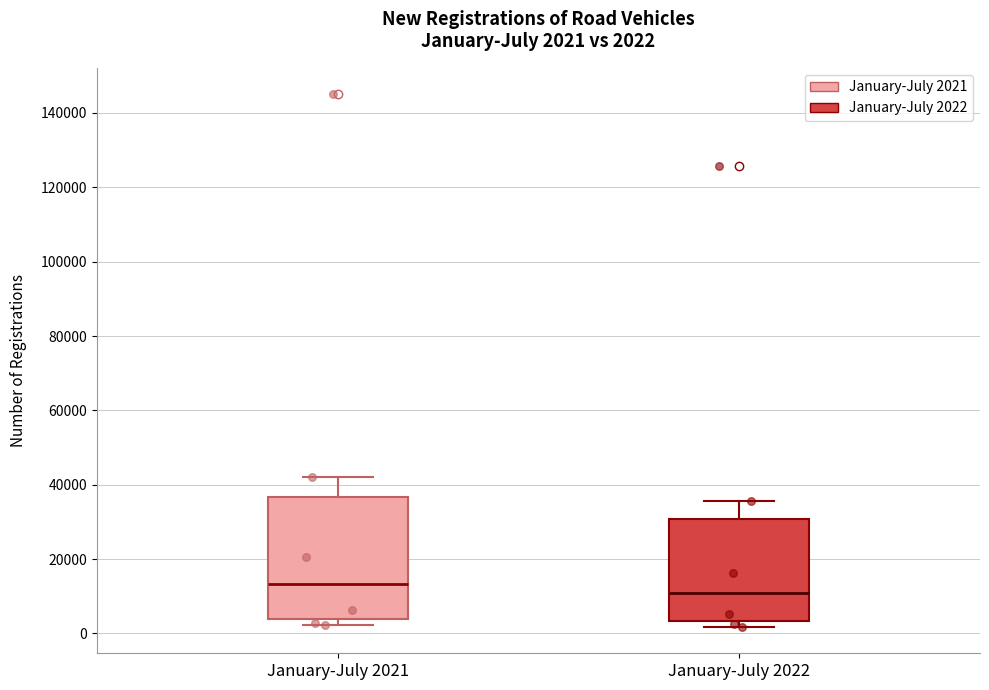

Which box is the tallest, from its lower edge to its upper edge?

January-July 2021